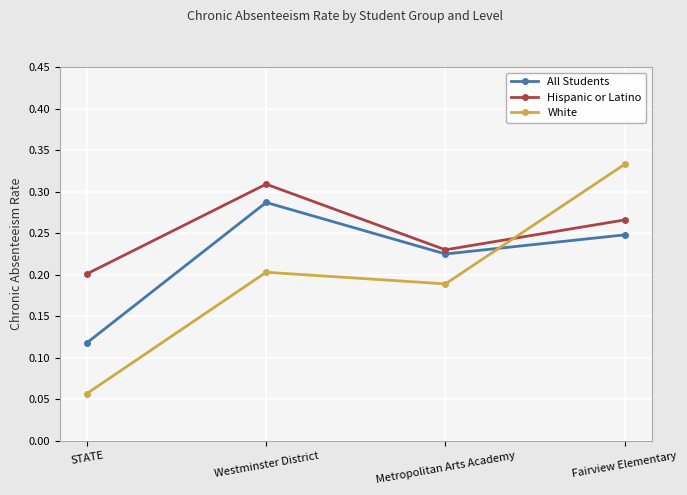

At which category does All Students reach its first local peak?

Westminster District